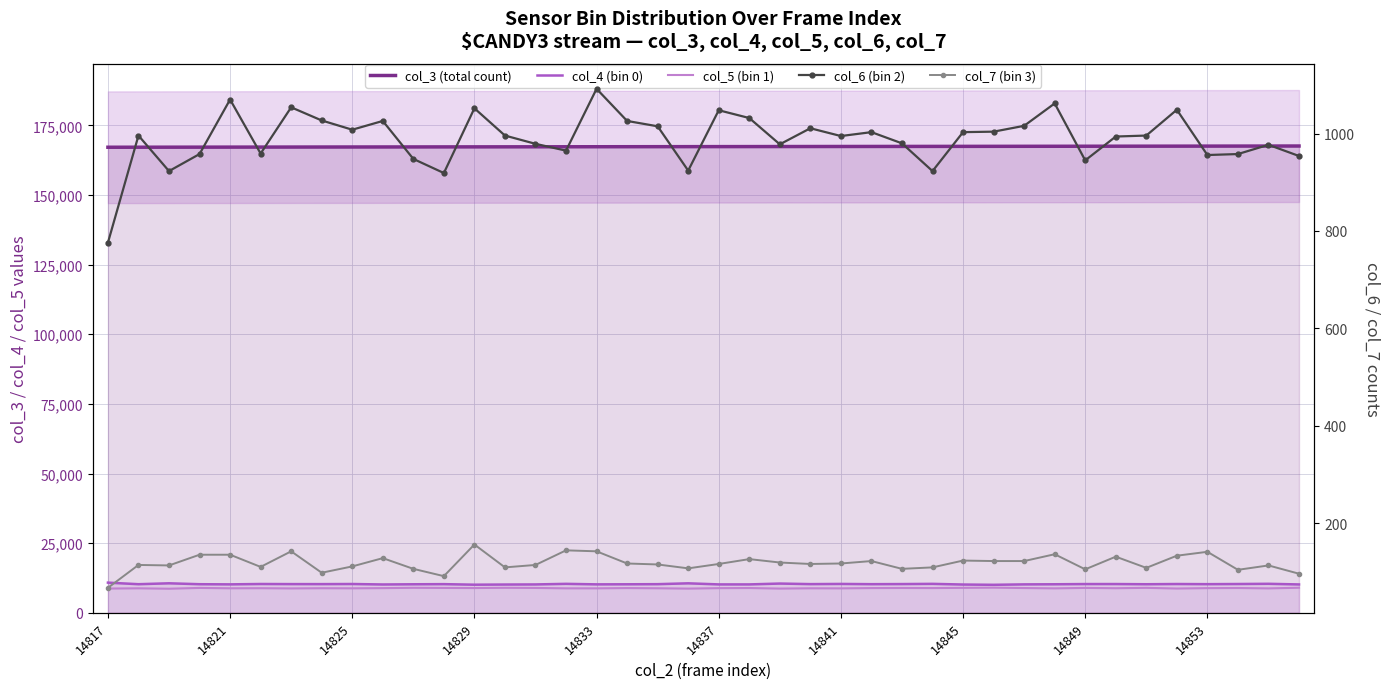

How many data points in col_6 (bin 2) are less than 996?

19